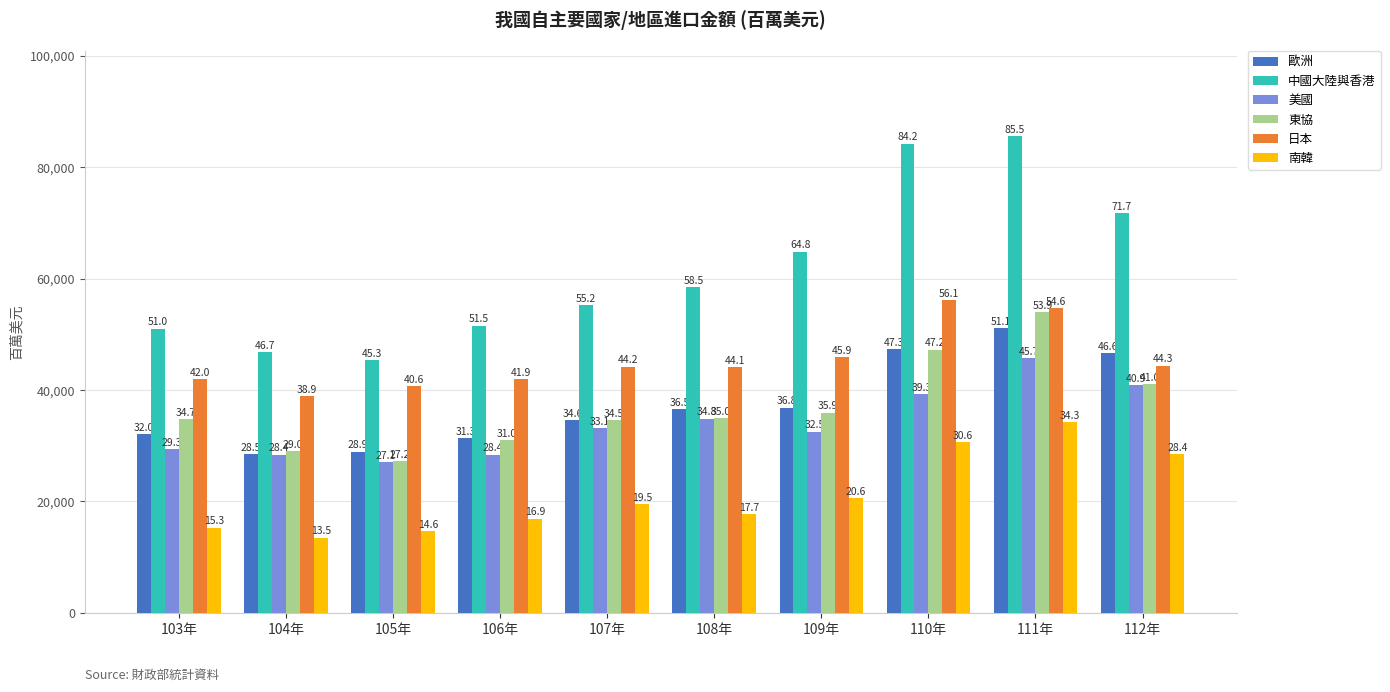

Which series has the largest total across all categories?

中國大陸與香港